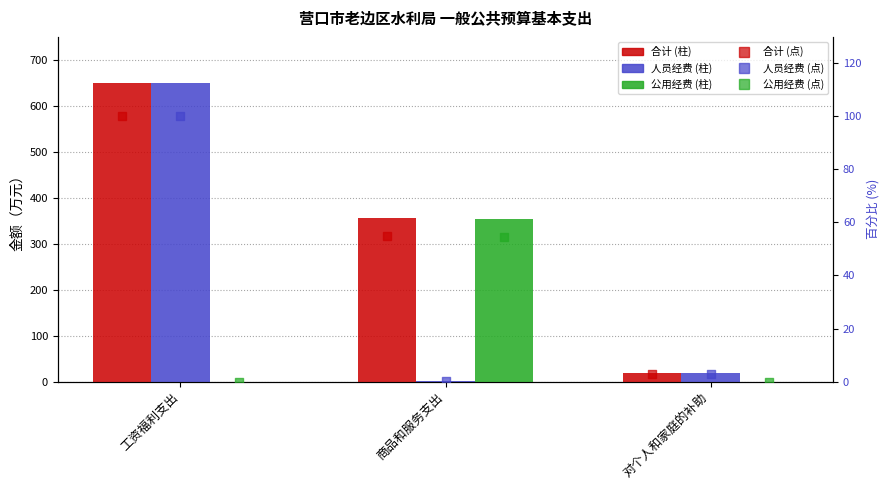

What are all the series names shown in the legend?

合计, 人员经费, 公用经费